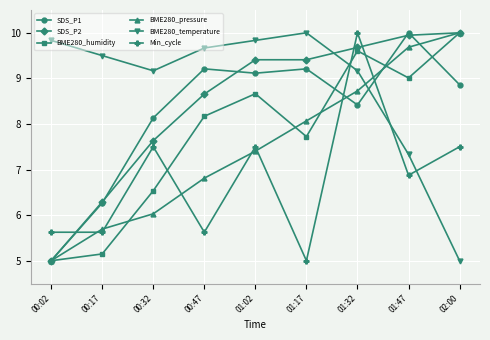

Where is SDS_P2 nearest to the value 7?

00:32